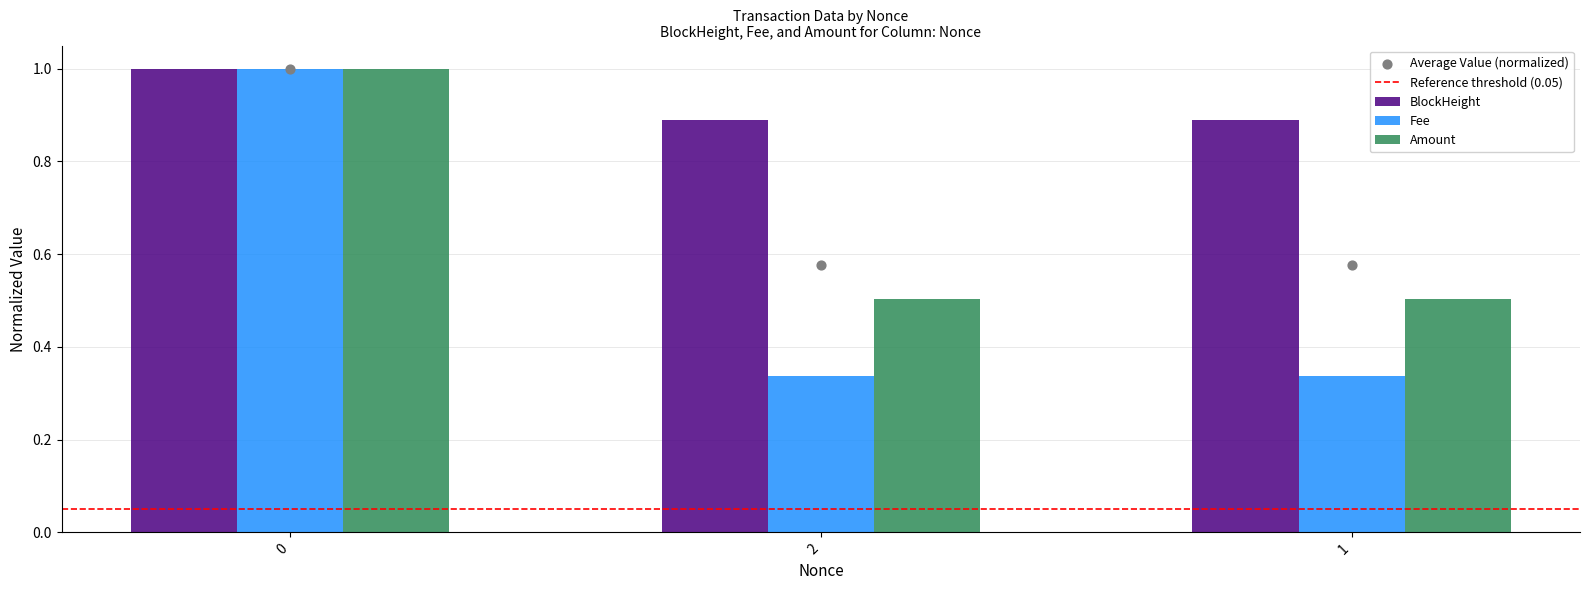

Which series has the largest Y range (max minus min)?

Amount